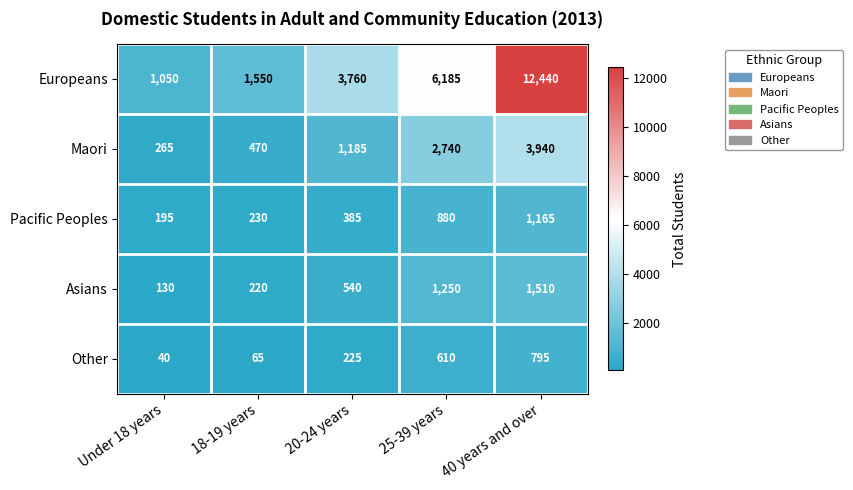

At how many categories does at least one series exceed 1487?

4